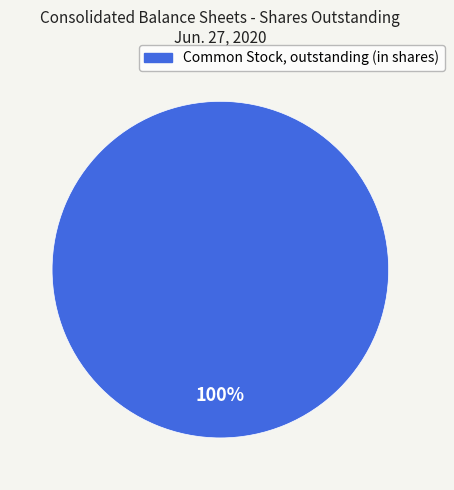

How many segments does this pie chart have?

1